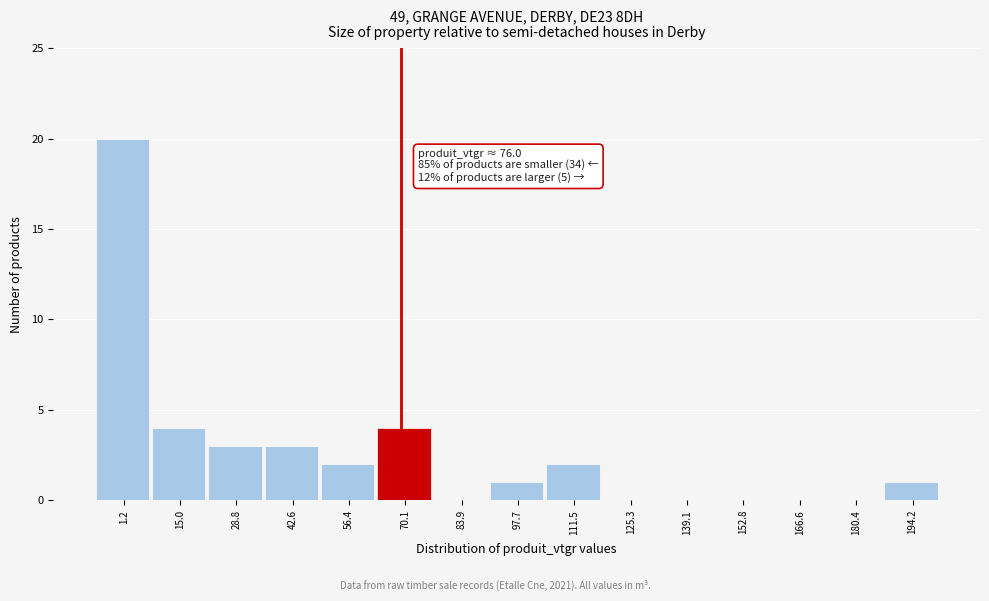

Reading left to right, what are all the values shown in this chart?

1.2=20	15.0=4	28.8=3	42.6=3	56.4=2	70.1=4	83.9=0	97.7=1	111.5=2	125.3=0	139.1=0	152.8=0	166.6=0	180.4=0	194.2=1